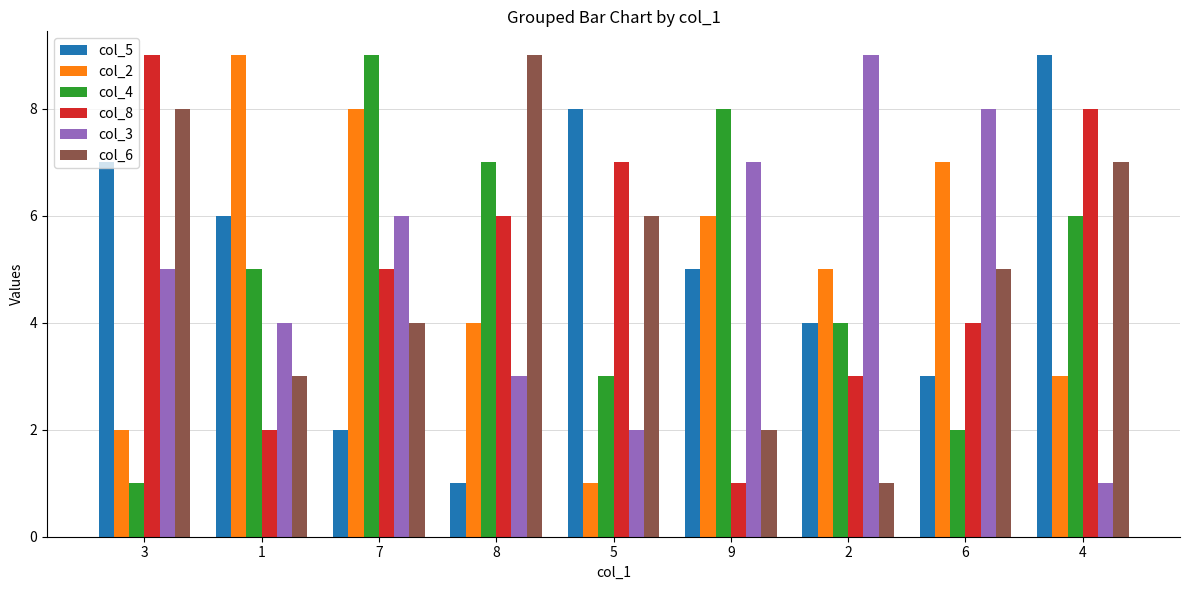

Reading right to left, what are all the values shown in this chart?

col_5: 4=9	6=3	2=4	9=5	5=8	8=1	7=2	1=6	3=7
col_2: 4=3	6=7	2=5	9=6	5=1	8=4	7=8	1=9	3=2
col_4: 4=6	6=2	2=4	9=8	5=3	8=7	7=9	1=5	3=1
col_8: 4=8	6=4	2=3	9=1	5=7	8=6	7=5	1=2	3=9
col_3: 4=1	6=8	2=9	9=7	5=2	8=3	7=6	1=4	3=5
col_6: 4=7	6=5	2=1	9=2	5=6	8=9	7=4	1=3	3=8